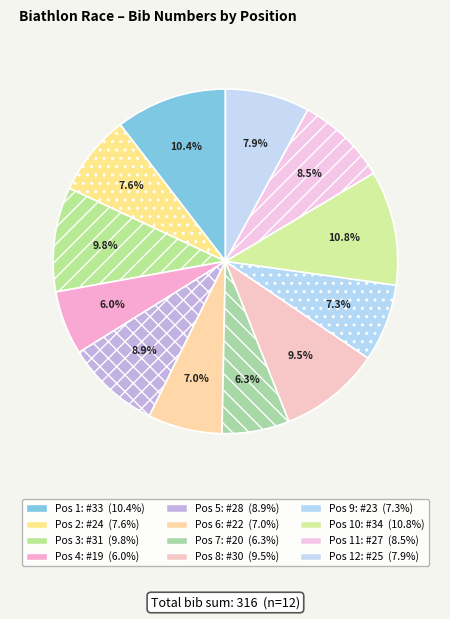

How many segments does this pie chart have?

12